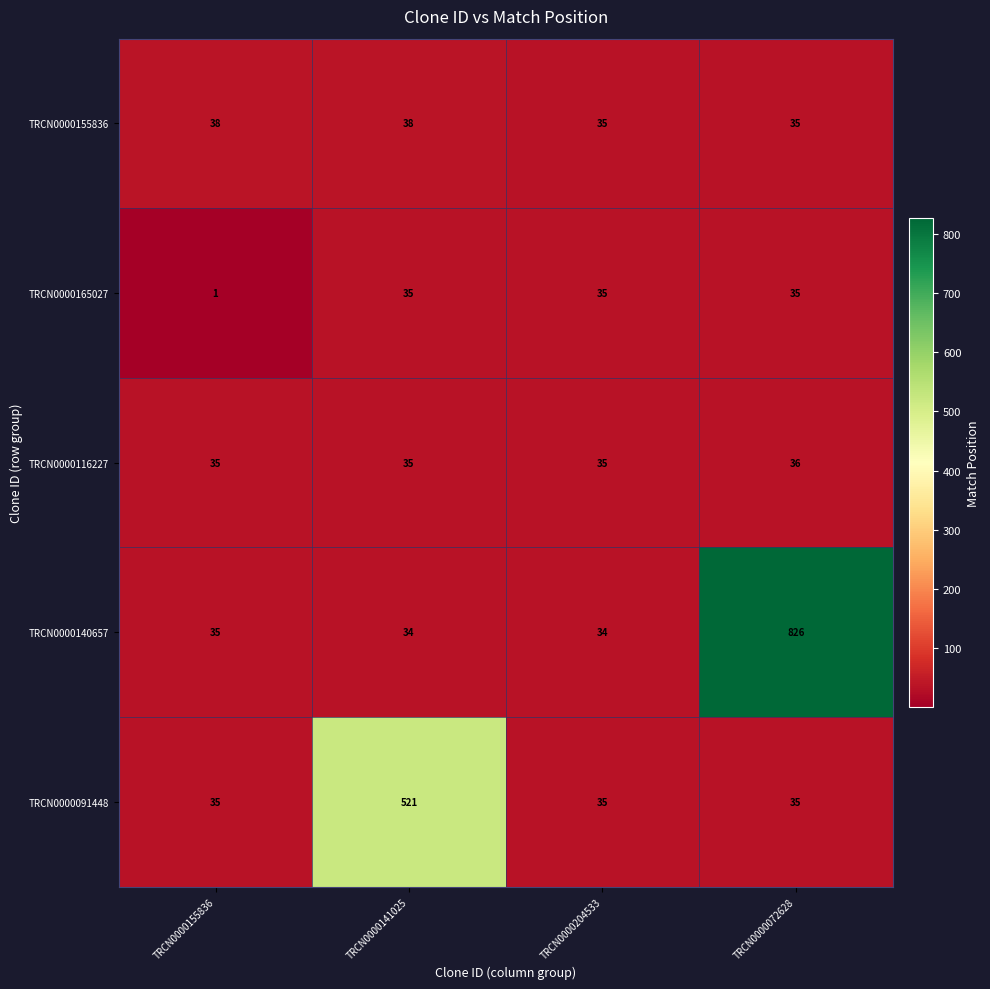

Is it true that TRCN0000155836 equals 35 at TRCN0000204533?

True